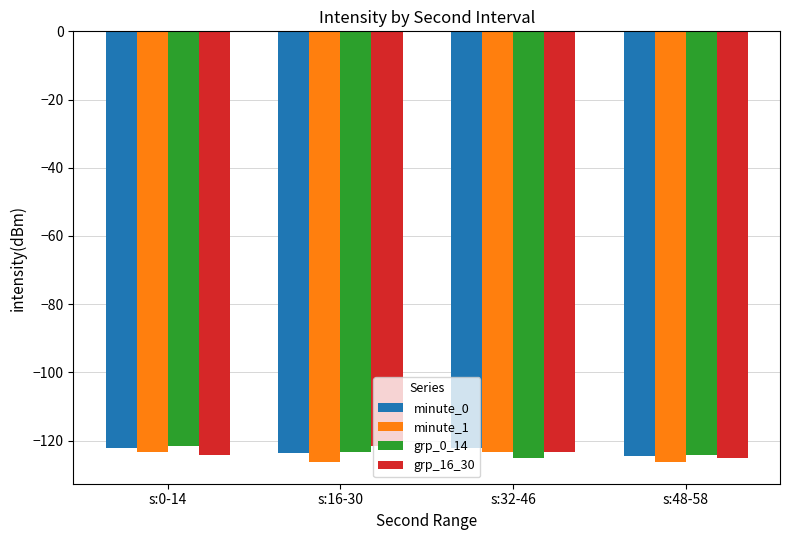

What is the difference between the grp_0_14 values at s:0-14 and s:32-46?

3.4